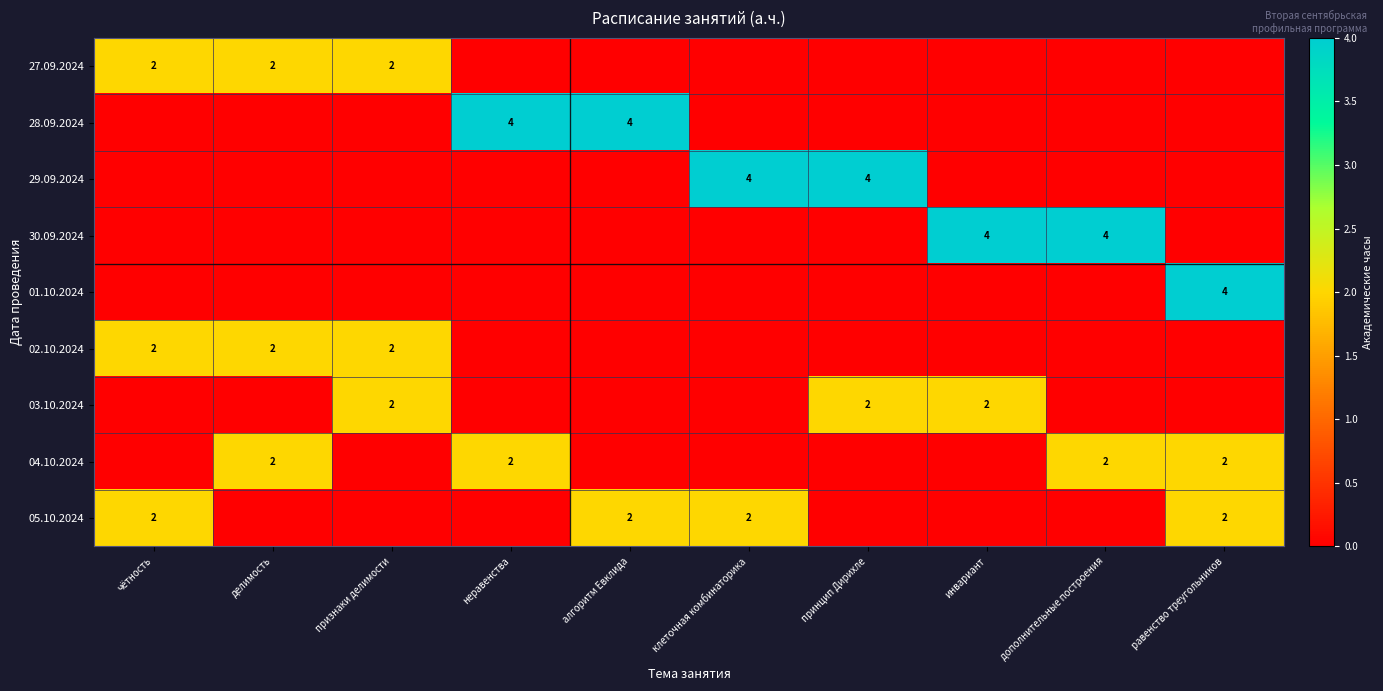

Is it true that 01.10.2024 equals 4 at равенство треугольников?

True